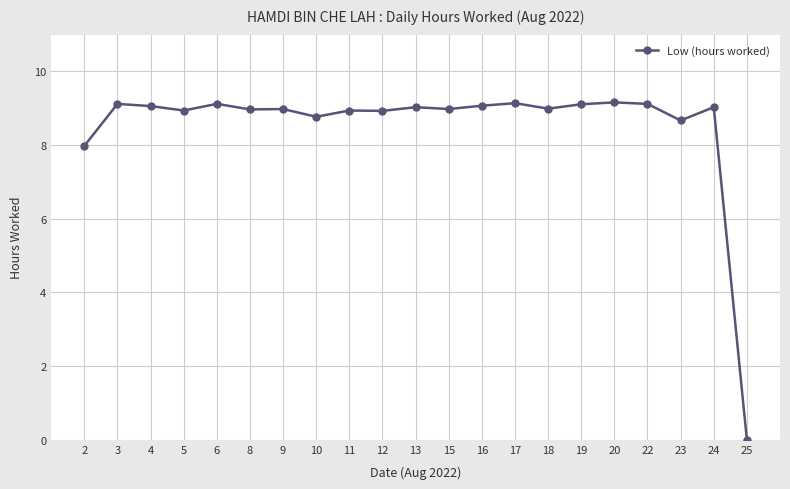

What is the value of the 16th point from the left?

9.1